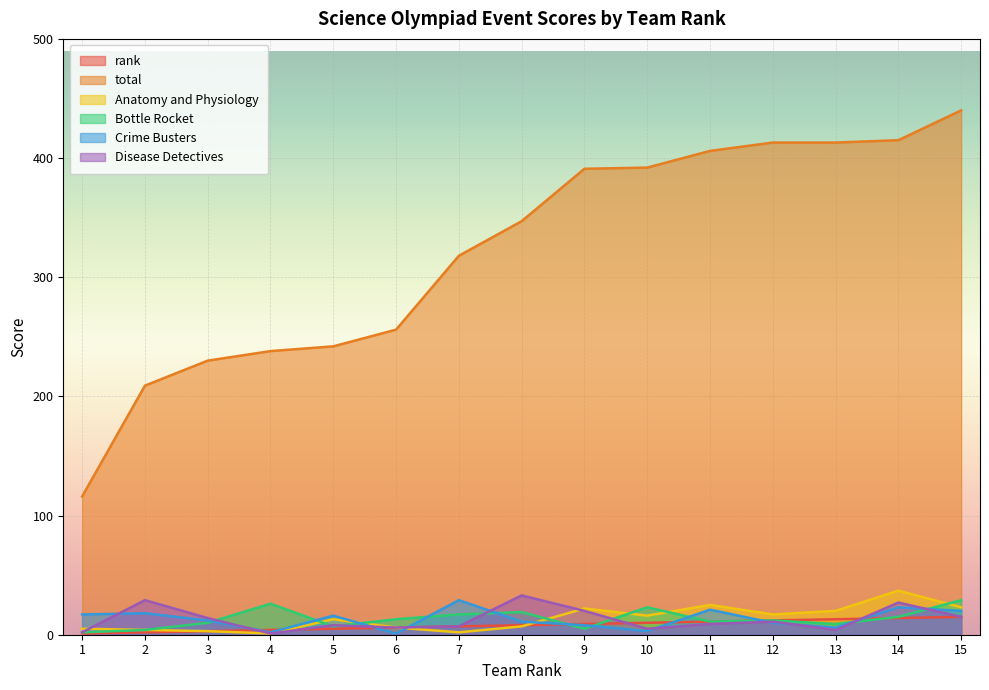

What is the difference between the maximum and minimum values in the Anatomy and Physiology series?

36